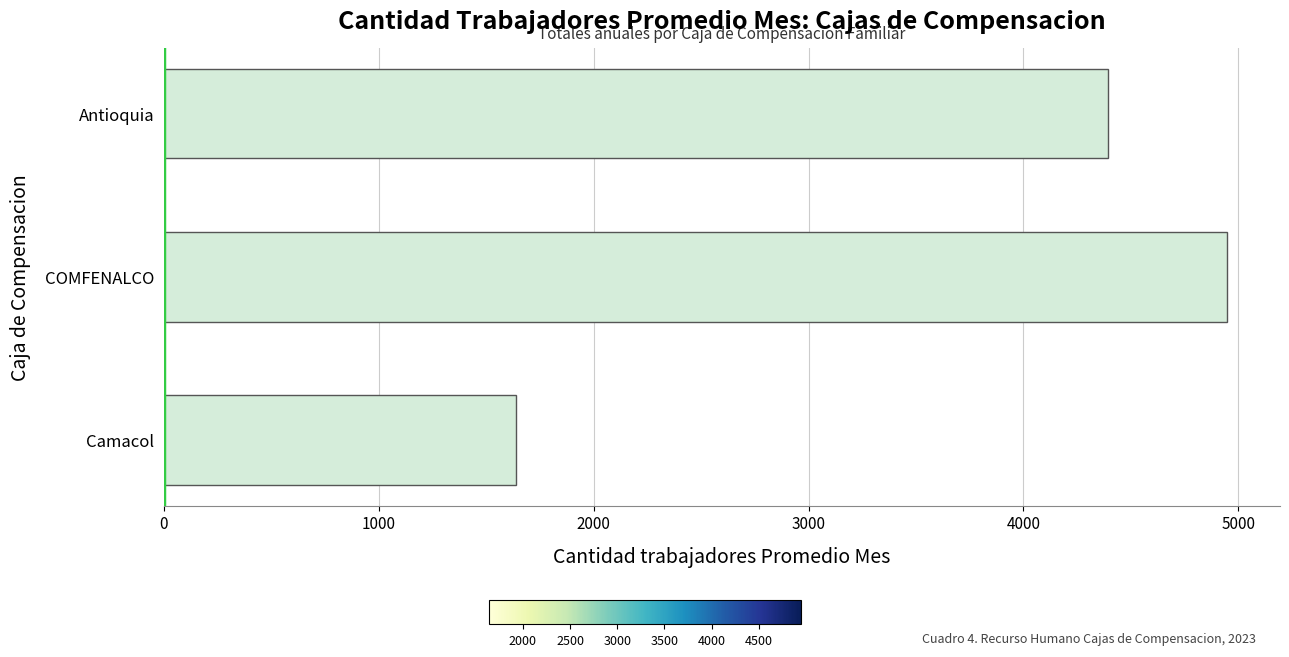

What is the ratio of the value at Camacol to the value at Antioquia?

0.4